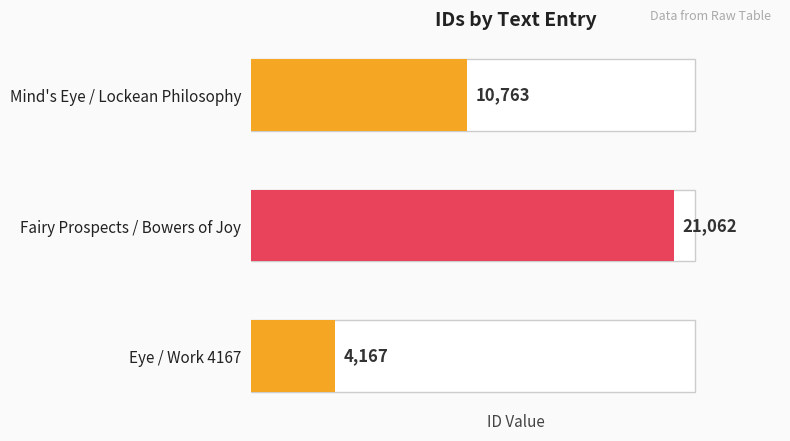

How many values are between 4167 and 21062?

3